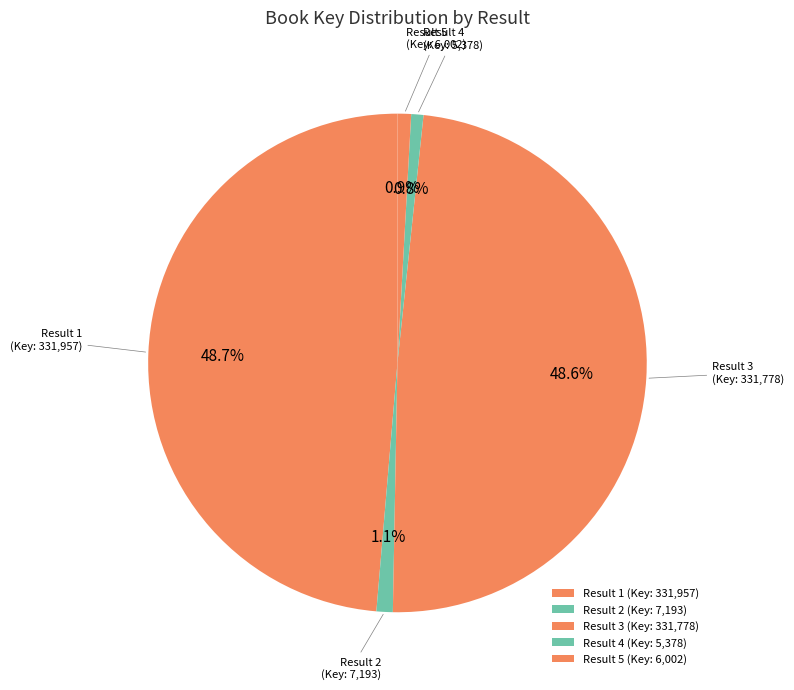

How much of the chart is everything except Result 3?

51.4%